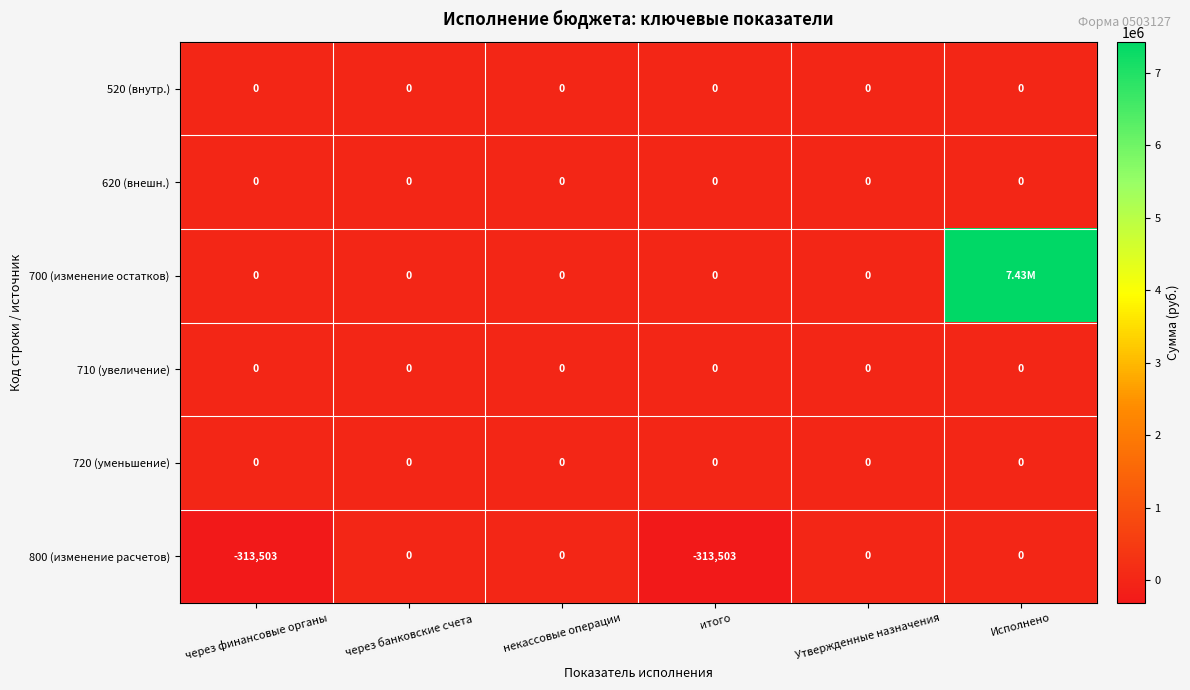

Which series has the widest spread of values?

700 (изменение остатков)